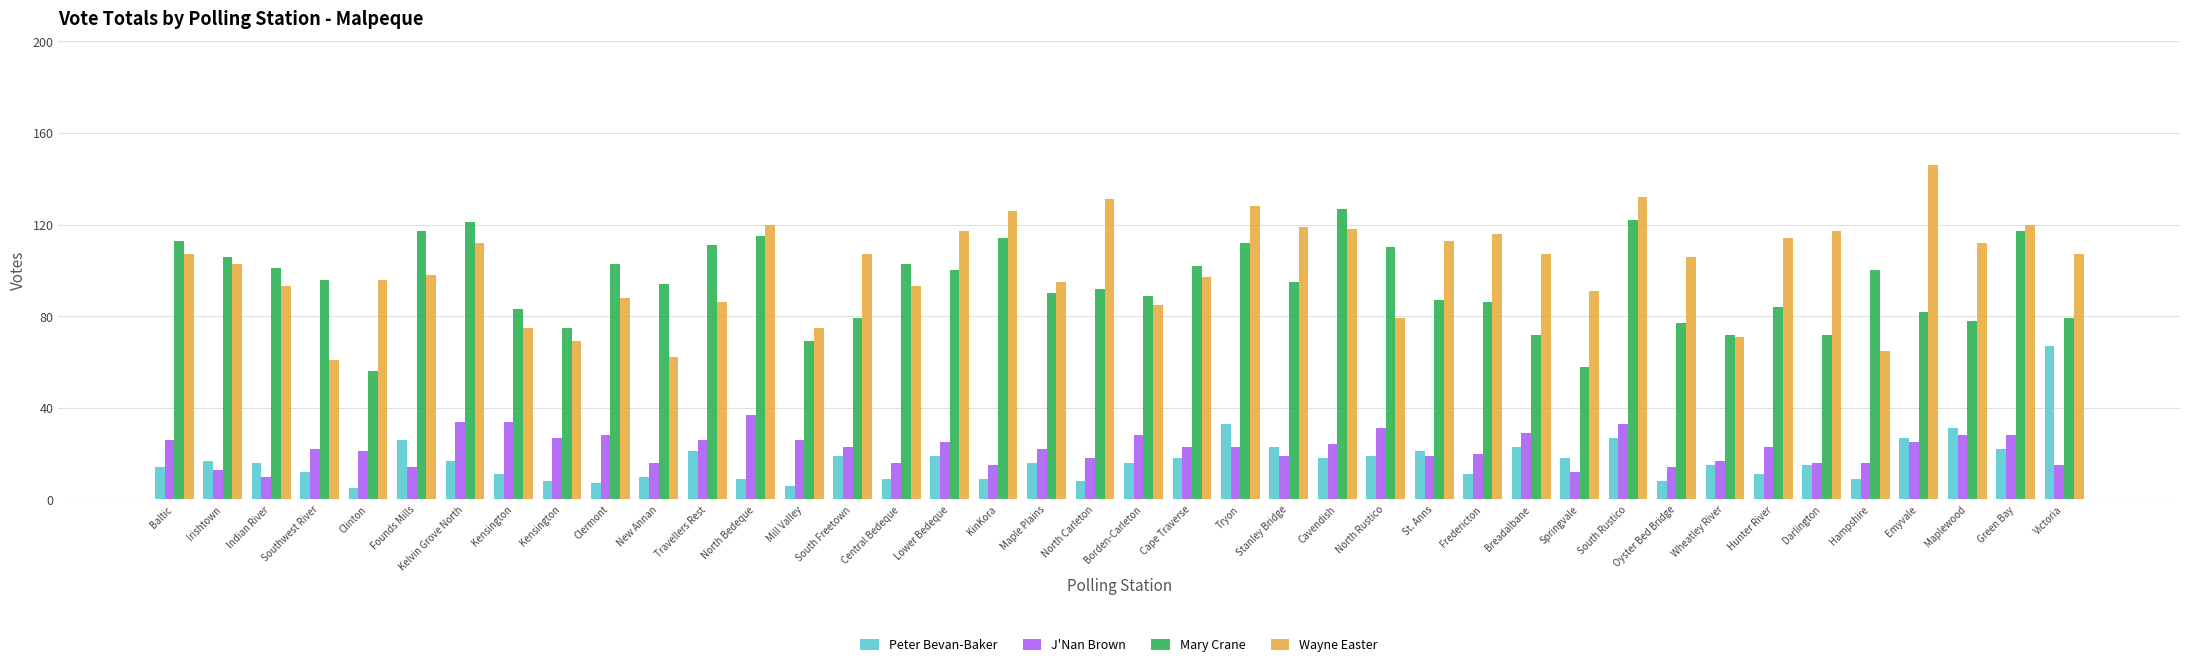

Does the chart contain stacked bars?

No